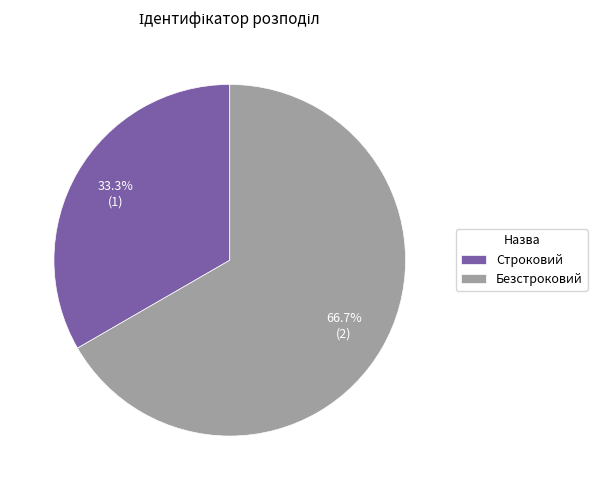

What portion of the pie excludes Строковий?

66.7%